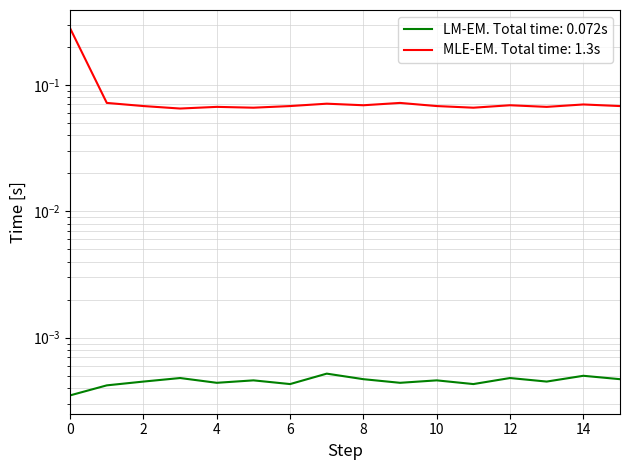

What is the spread (max minus min) of values at 3?

0.1